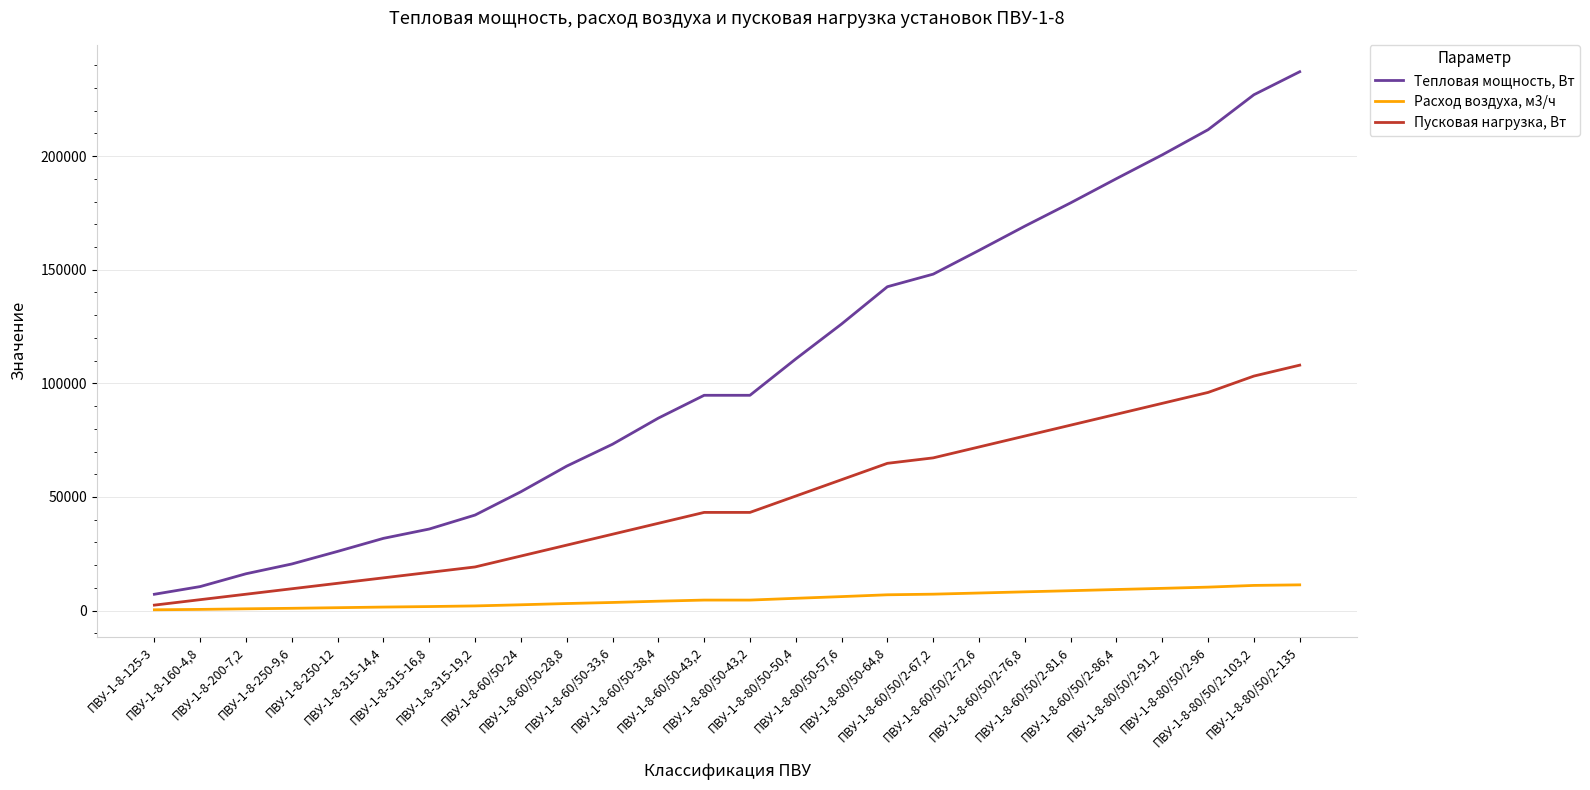

Which series has the largest range (max minus min)?

Тепловая мощность, Вт